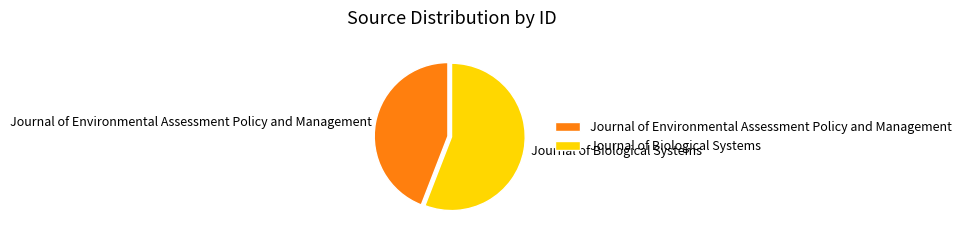

What is the largest slice in the pie chart?

Journal of Biological Systems